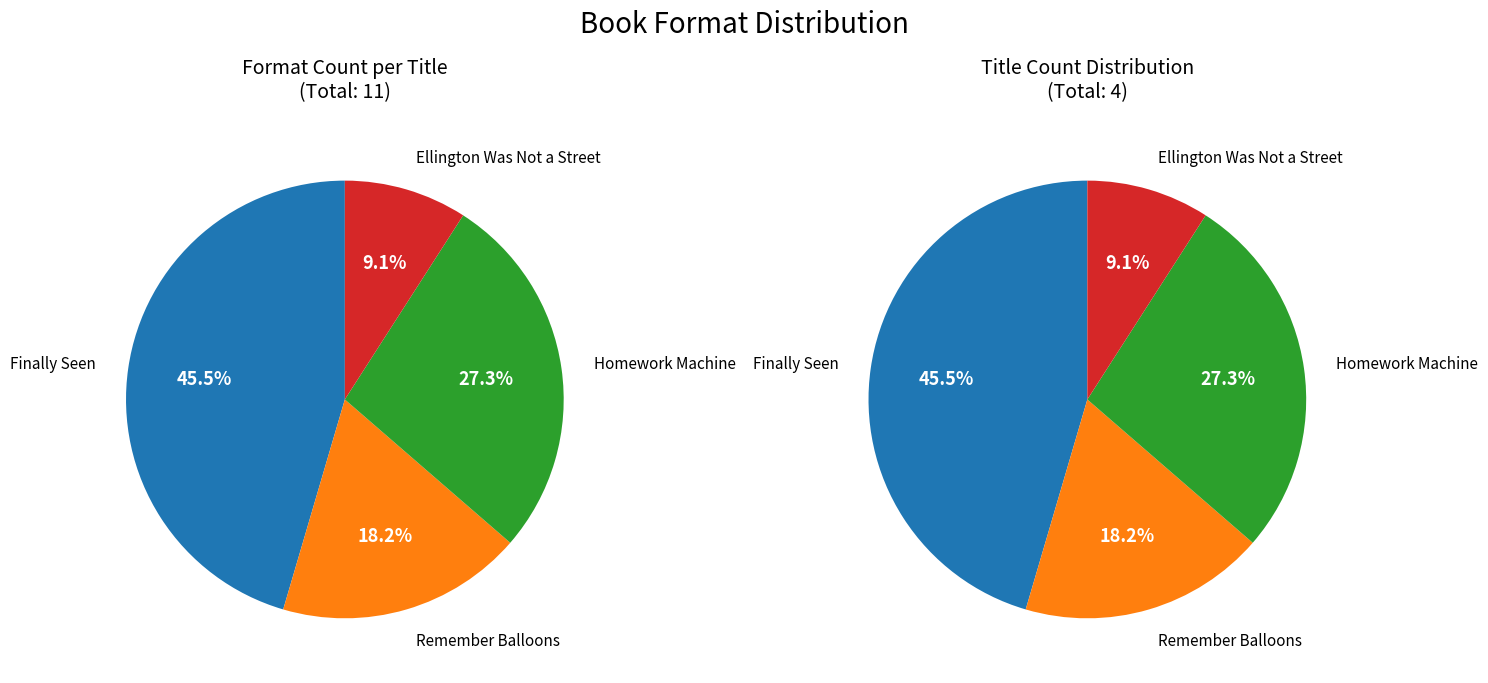

Combined, do Finally Seen and Ellington Was Not a Street account for over 50%?

Yes